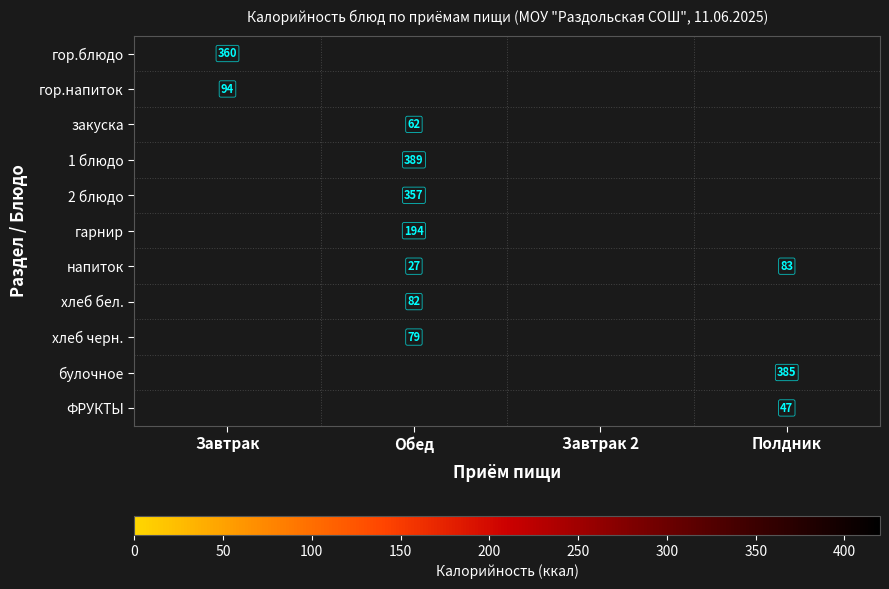

Is the value of хлеб бел. at Обед greater than the value of гор.блюдо at Завтрак?

No